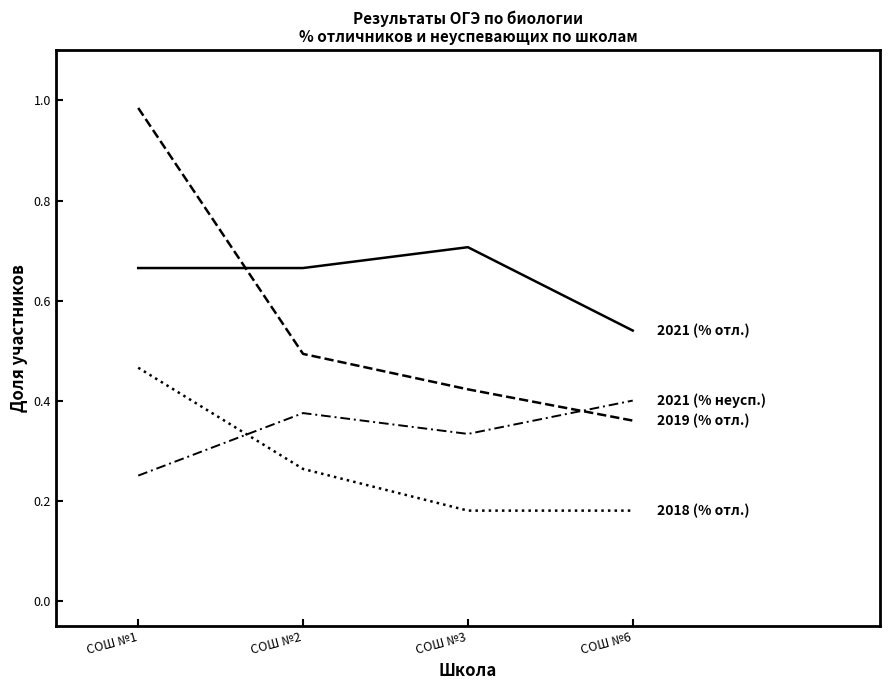

Between СОШ №6 and СОШ №1, which is larger?

СОШ №1